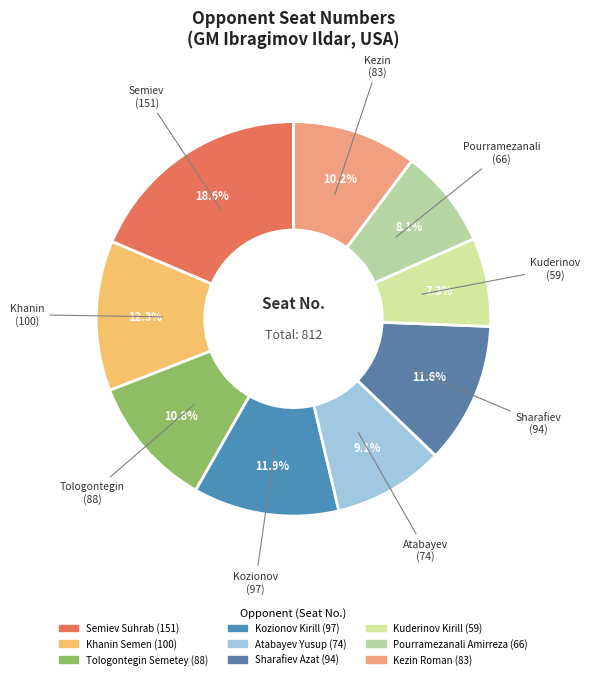

To the nearest percent, what portion does Atabayev Yusup represent?

9%